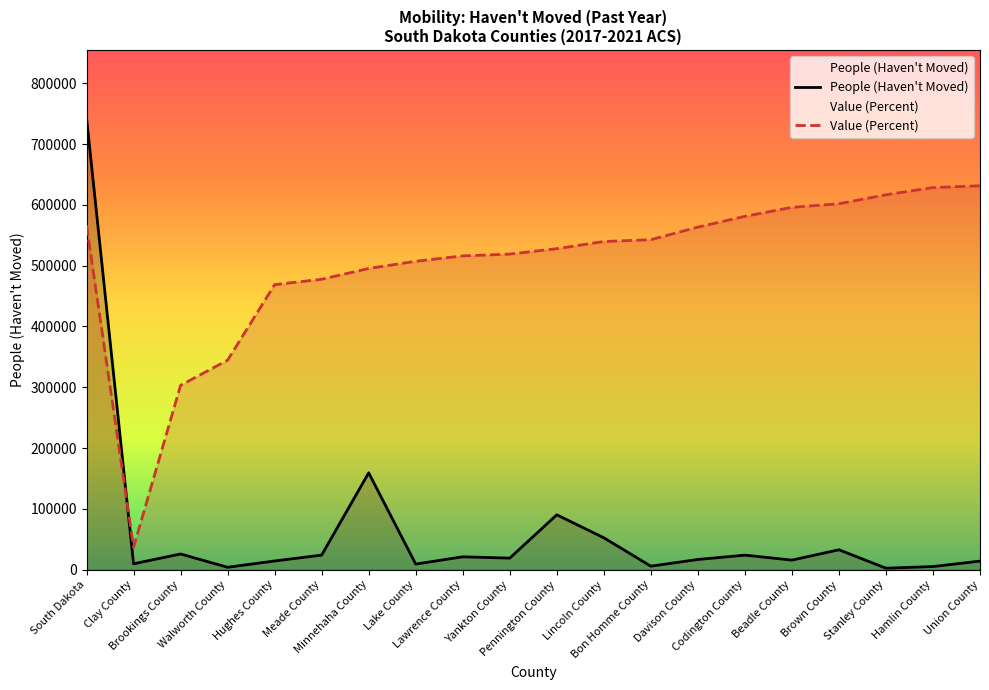

How many values in the People (Haven't Moved) series exceed 19129?

9